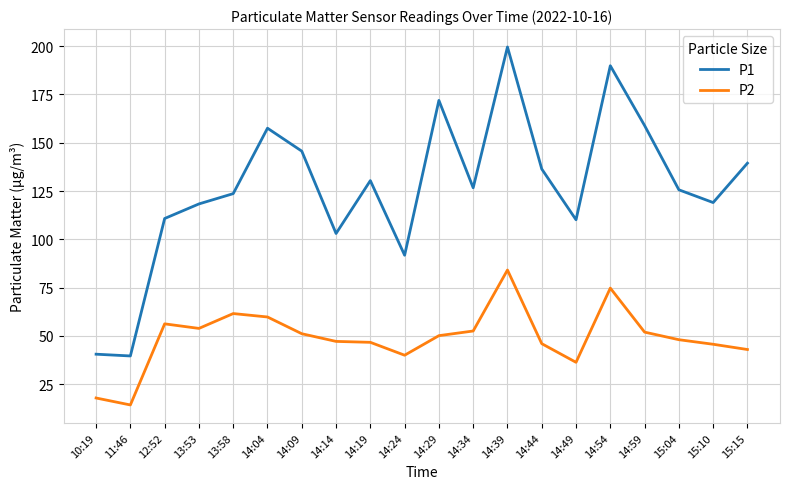

List the series in order of their peak value, lowest first.

P2, P1